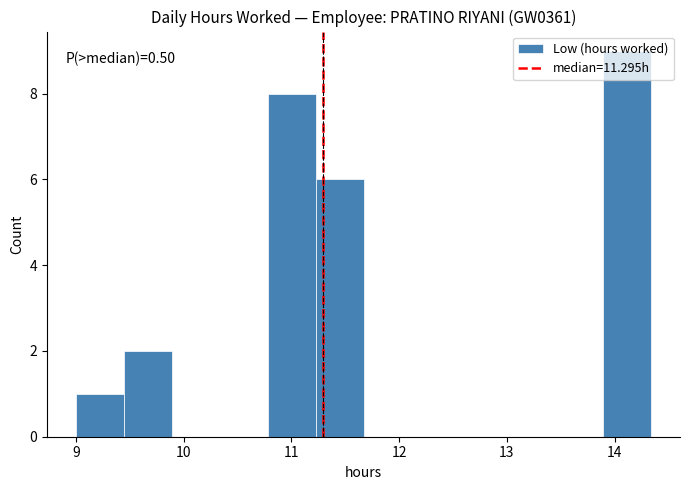

Over which range of the x-axis is the bar tallest?

13.9 to 14.3